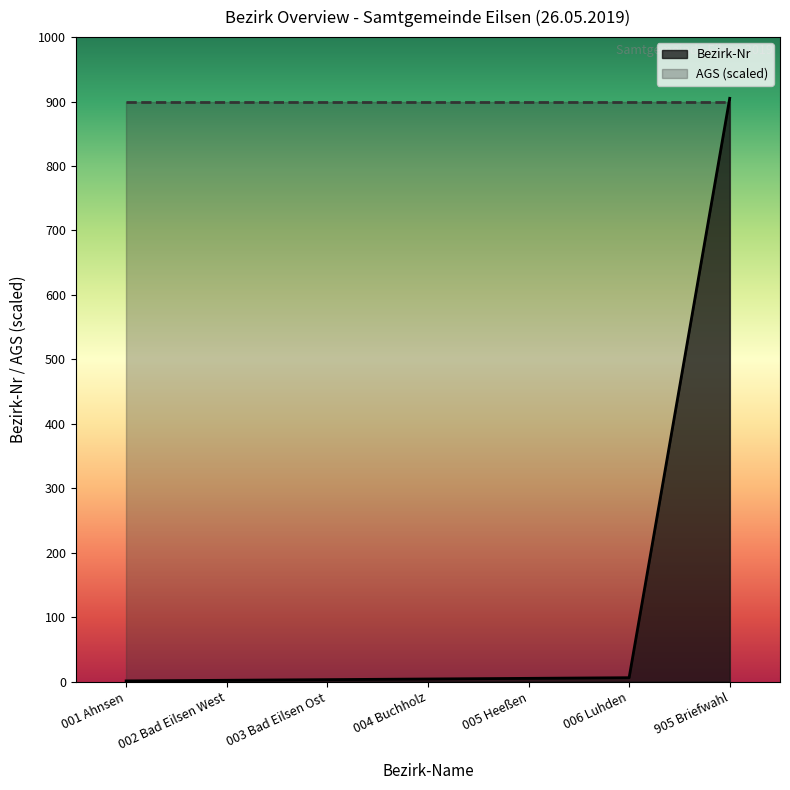

Rank the categories by value from highest to lowest.

905 Briefwahl, 006 Luhden, 005 Heeßen, 004 Buchholz, 003 Bad Eilsen Ost, 002 Bad Eilsen West, 001 Ahnsen